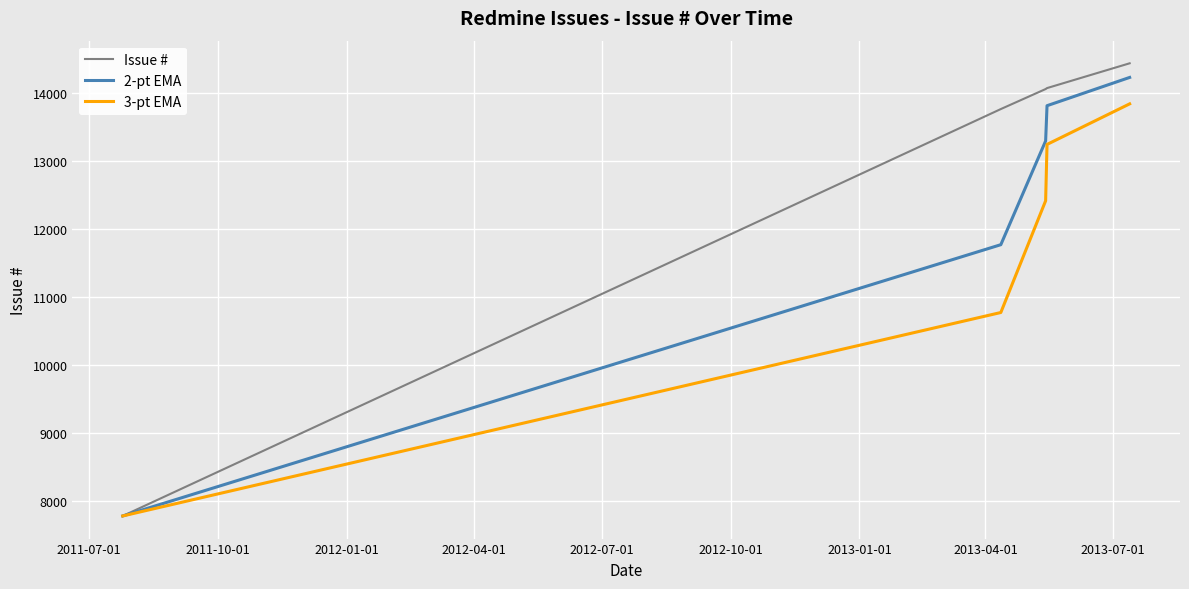

Count the number of categories in the chart.

5